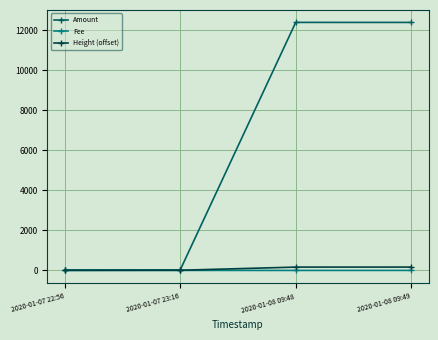

Is the value of Height (offset) at 2020-01-08 09:48 greater than the value of Amount at 2020-01-08 09:49?

No